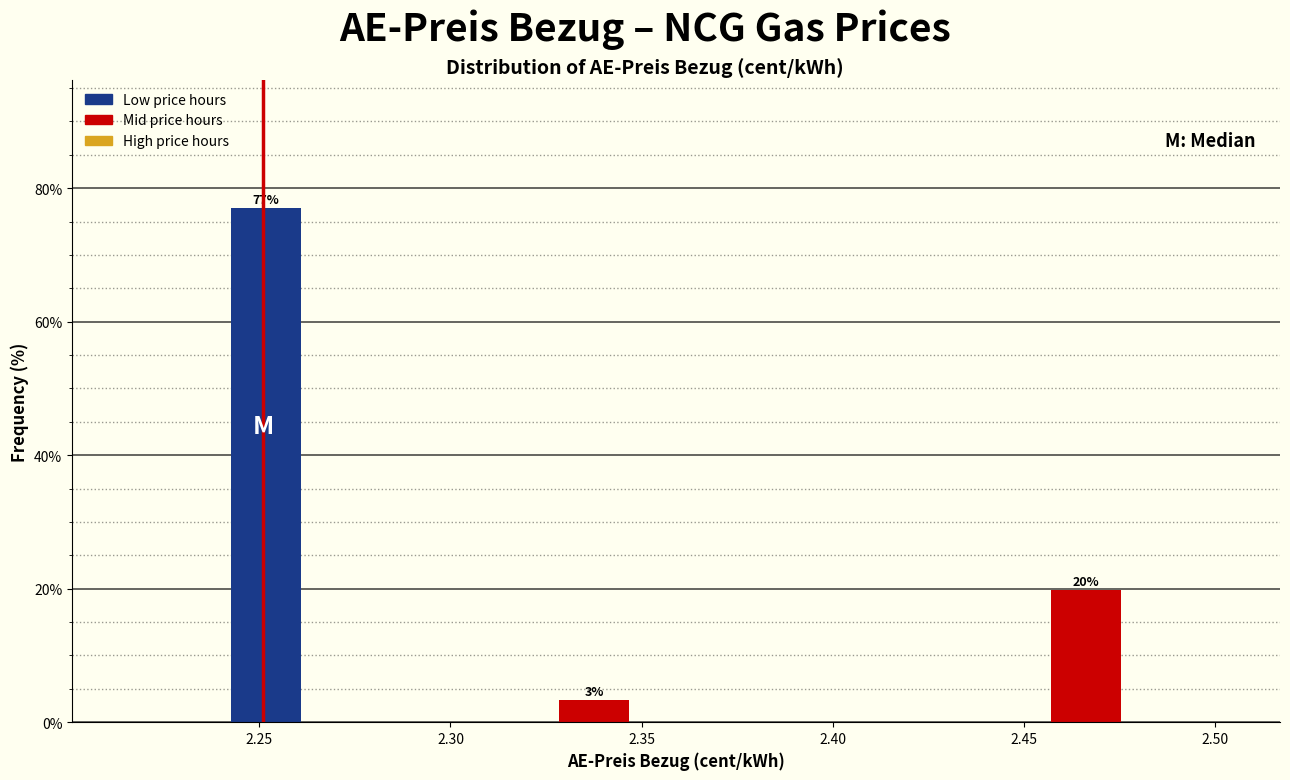

Over which range of the x-axis is the bar tallest?

2.240 to 2.260